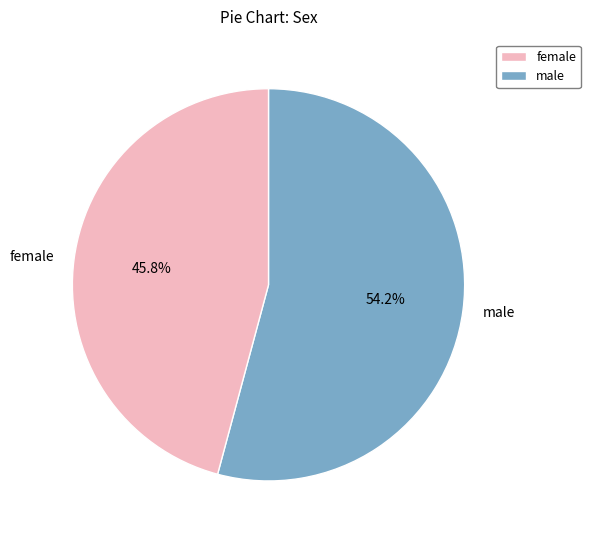

Does female represent more than half of the total?

No